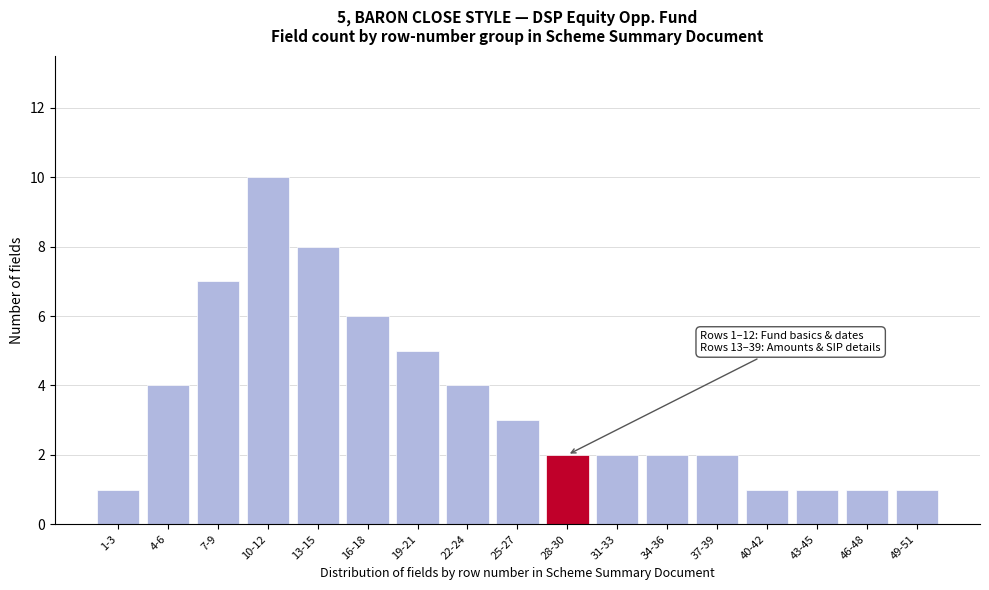

Reading left to right, list all the values displayed in this chart.

1	4	7	10	8	6	5	4	3	2	2	2	2	1	1	1	1